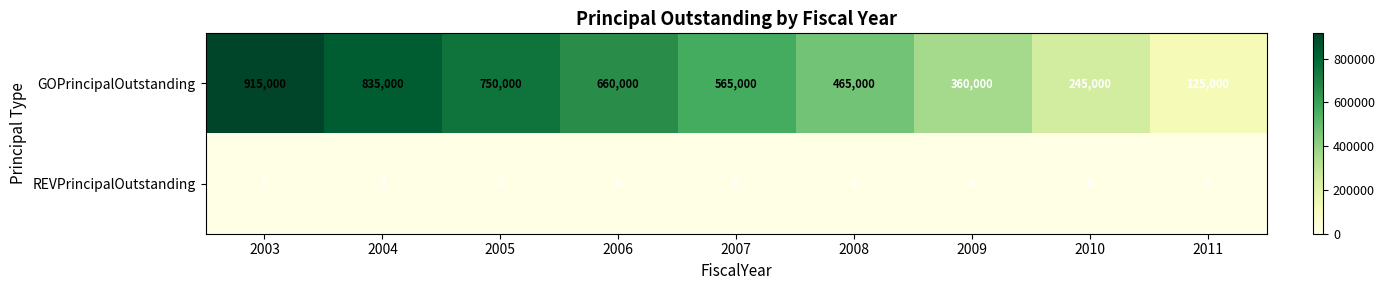

Reading right to left, list all the values displayed in this chart.

GOPrincipalOutstanding: 2011=125000	2010=245000	2009=360000	2008=465000	2007=565000	2006=660000	2005=750000	2004=835000	2003=915000
REVPrincipalOutstanding: 2011=0	2010=0	2009=0	2008=0	2007=0	2006=0	2005=0	2004=0	2003=0